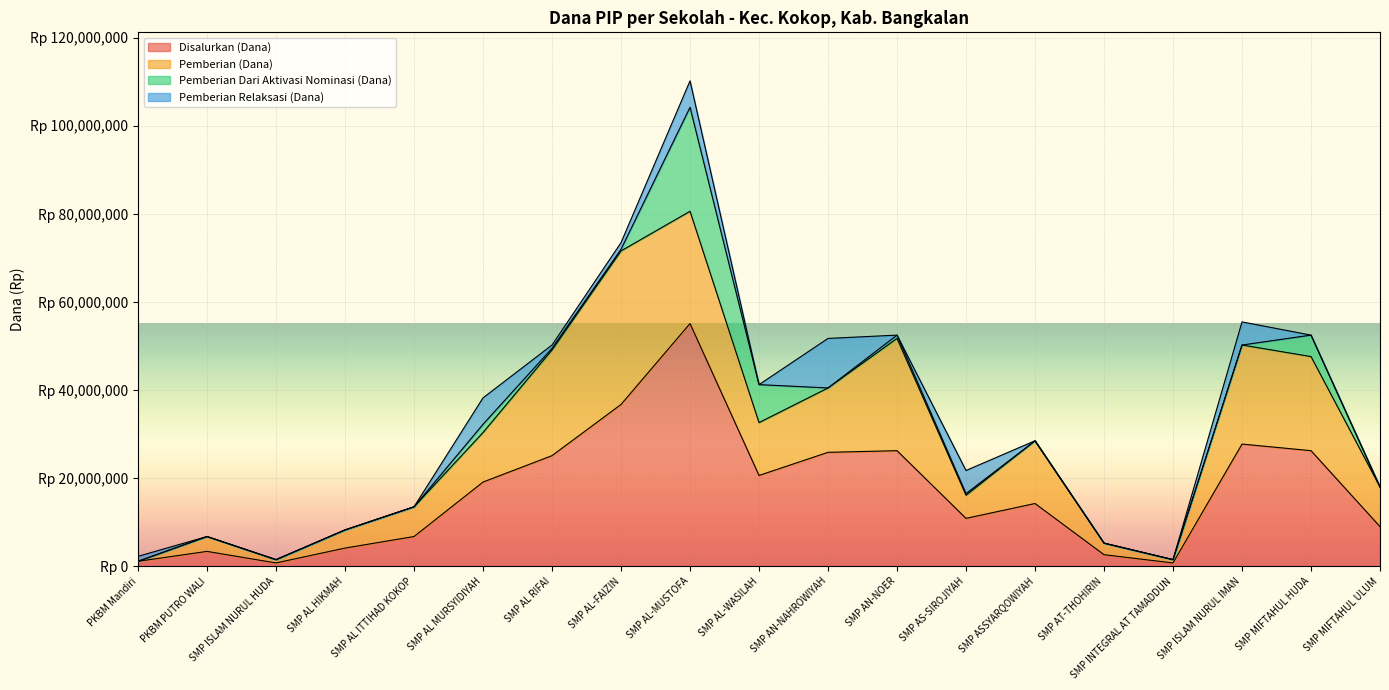

Is it true that Pemberian Relaksasi (Dana) equals 6082071 at PKBM PUTRO WALI?

False